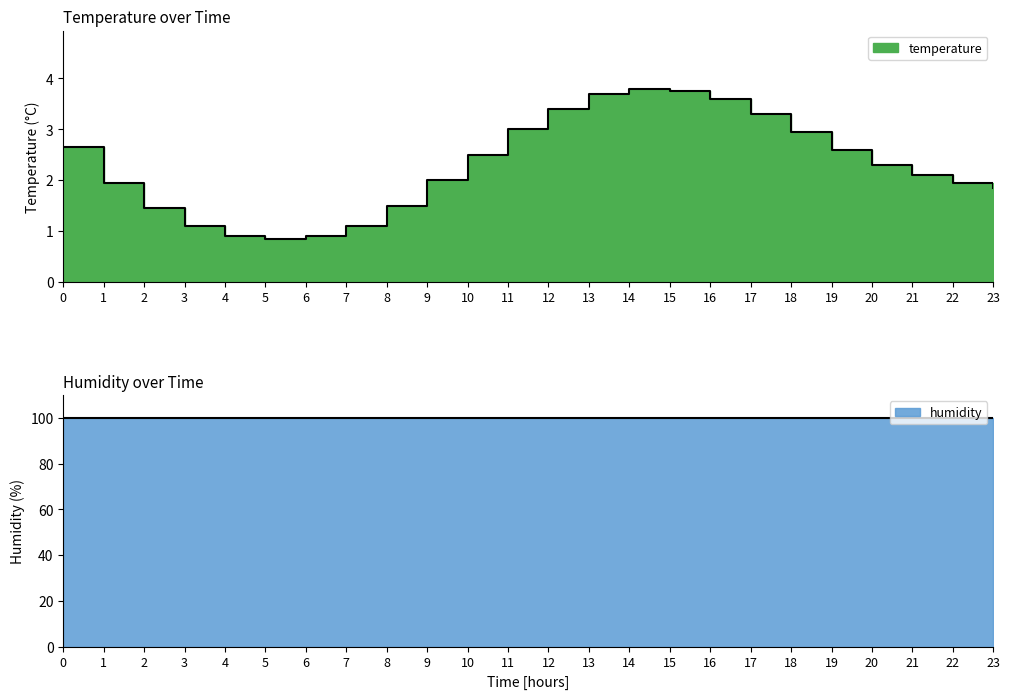

Reading left to right, list all the values displayed in this chart.

2.6	1.9	1.4	1.1	0.9	0.8	0.9	1.1	1.5	2.0	2.5	3.0	3.4	3.7	3.8	3.8	3.6	3.3	3.0	2.6	2.3	2.1	1.9	1.9